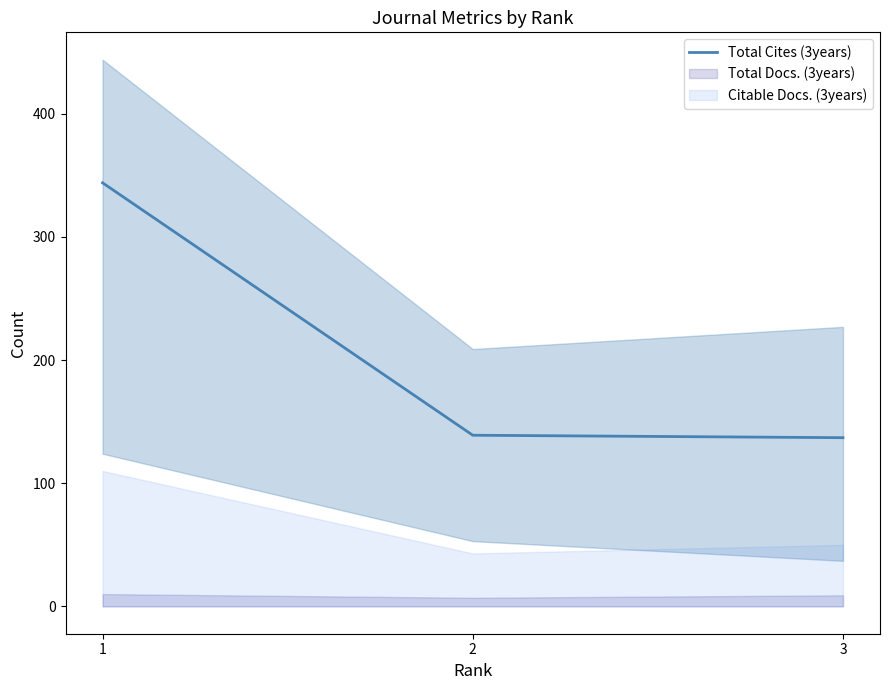

Where is the data nearest to the value 240?

2